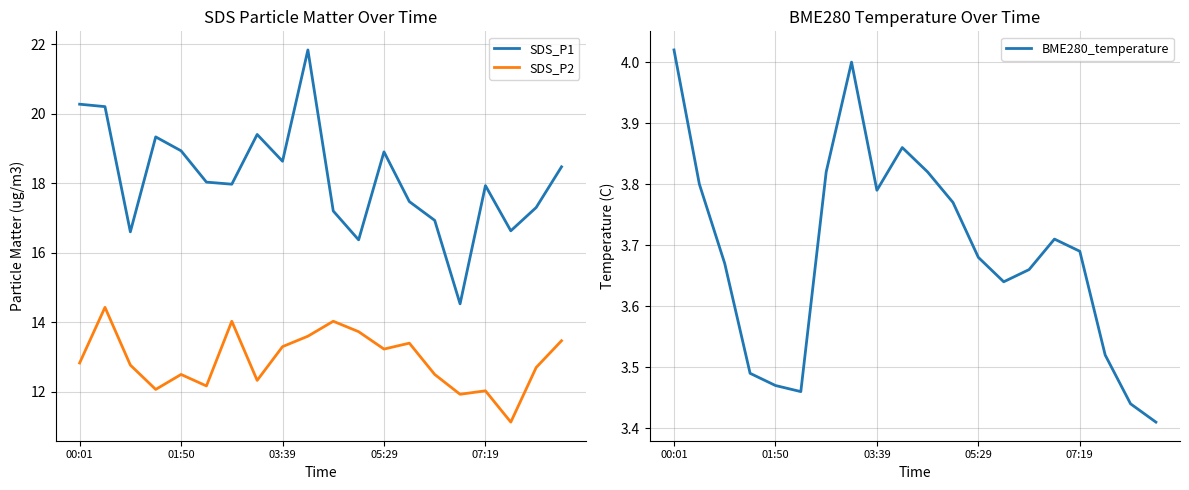

True or false: SDS_P1 and BME280_temperature intersect in this chart.

False